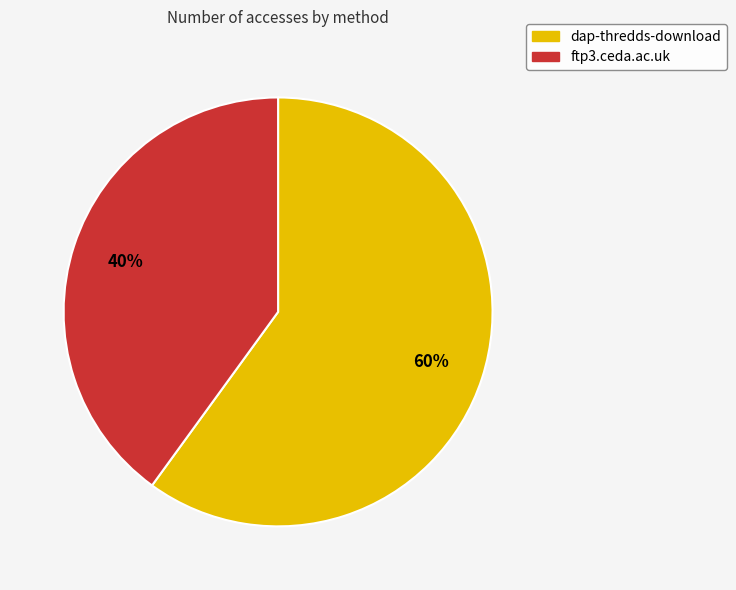

To the nearest percent, what is the difference between the dap-thredds-download and ftp3.ceda.ac.uk slice percentages?

20%